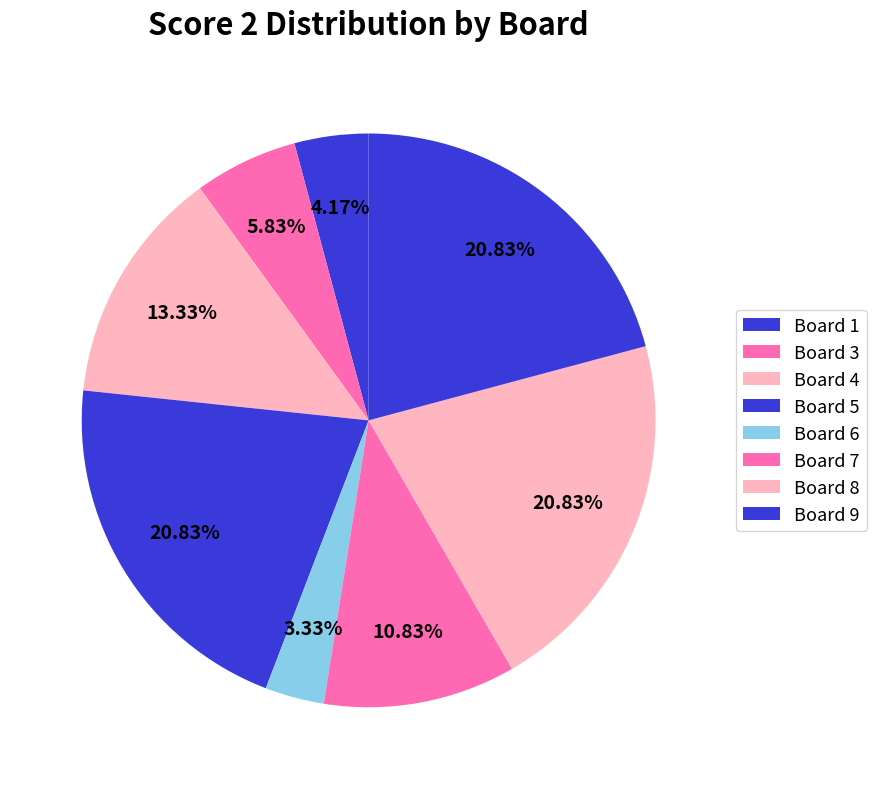

What is the largest slice in the pie chart?

Board 5